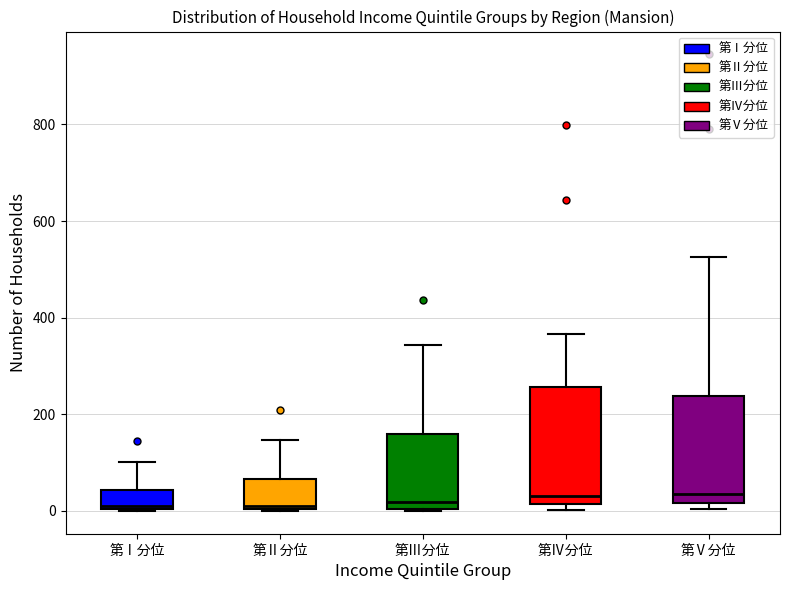

Comparing the boxes themselves (not the whiskers), which one is the tallest?

第Ⅳ分位